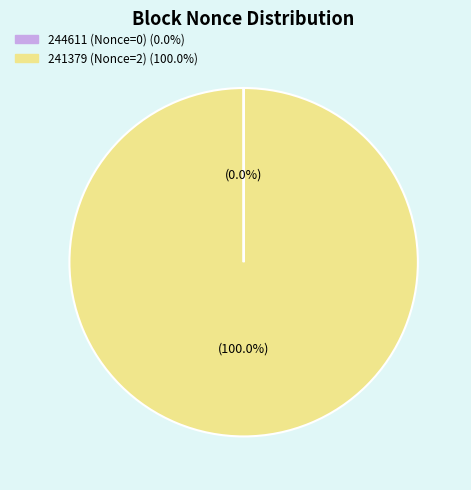

What is the largest slice in the pie chart?

241379 (Nonce=2)